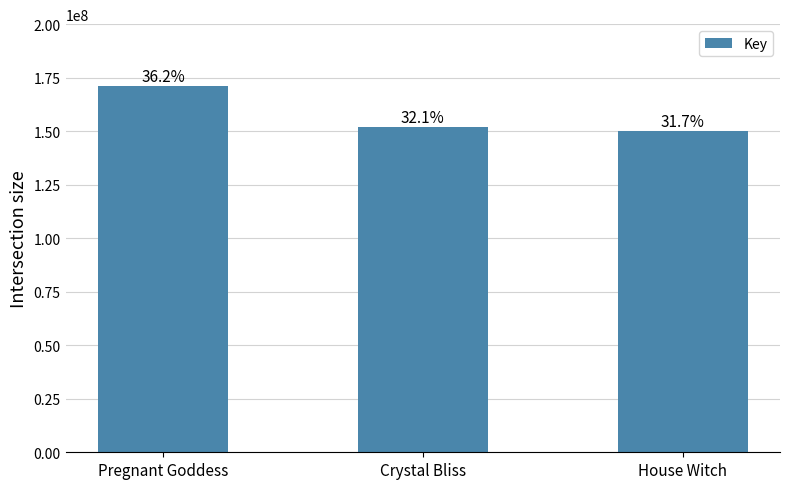

Are the bars horizontal?

No